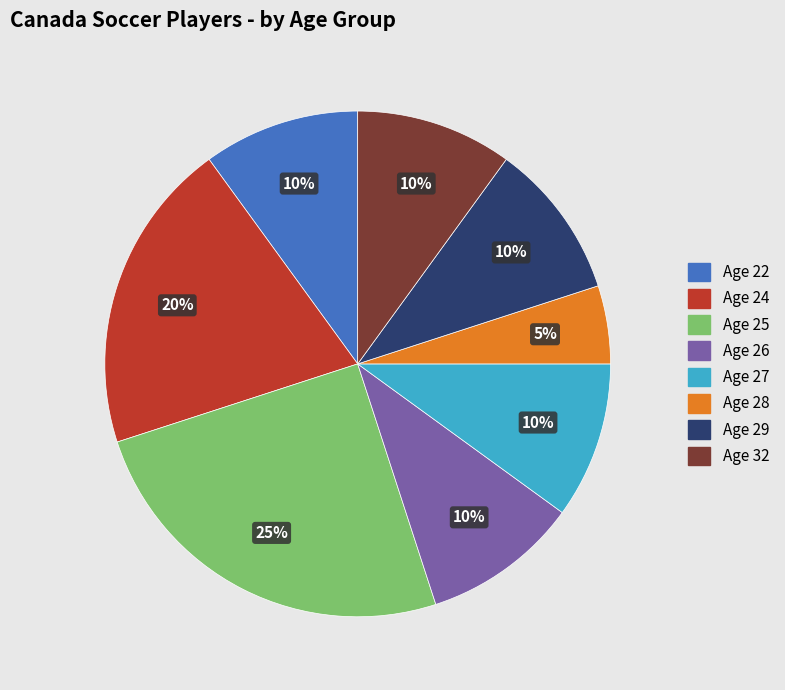

How many slices are in this pie chart?

8